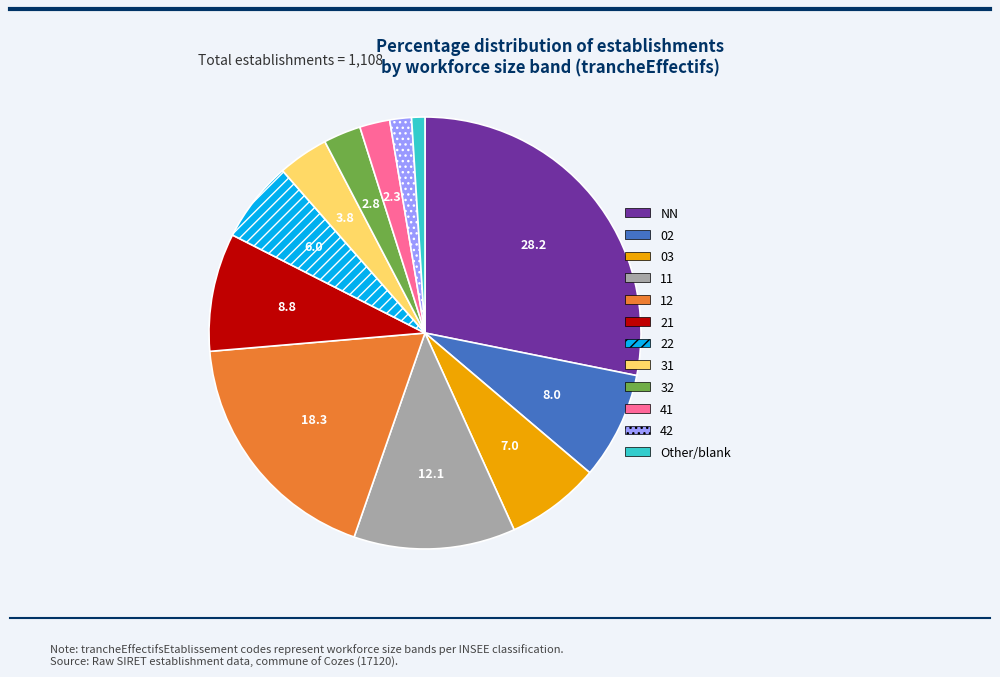

Does any single category account for the majority?

No